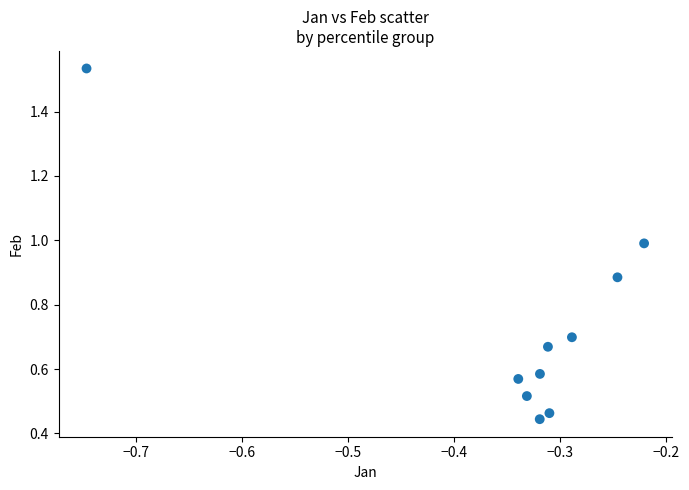

What is the average X value?

-0.3